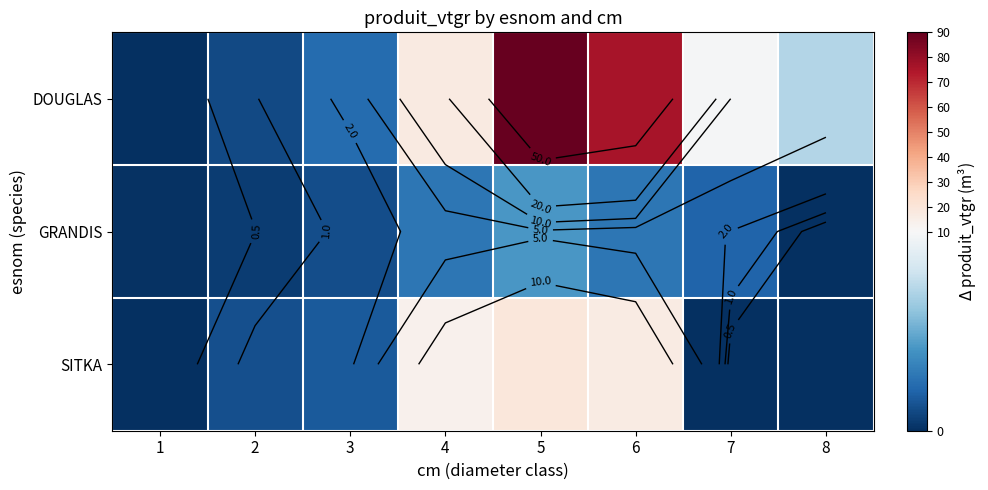

Is the value of DOUGLAS at 6 greater than the value of GRANDIS at 5?

Yes